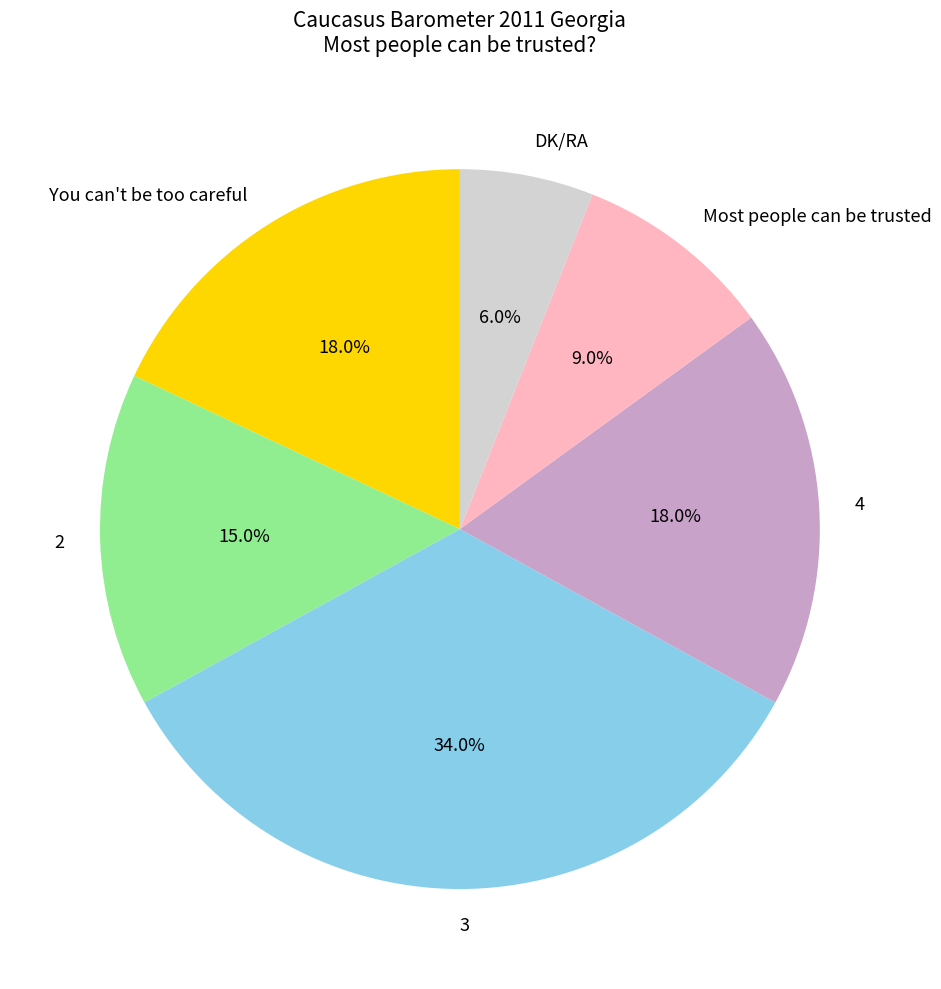

What percentage do 2 and Most people can be trusted together represent?

24.0%